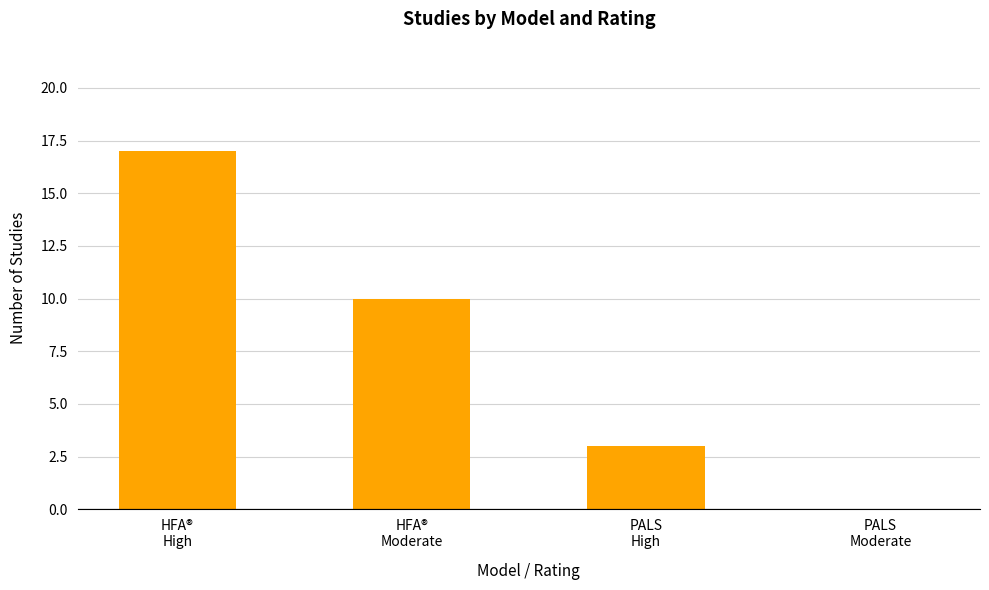

What is the greatest value displayed?

17